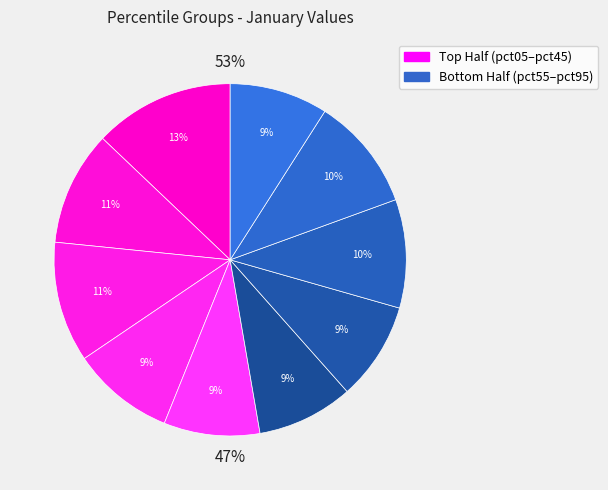

What percentage do pct65 and pct45 together represent?

17.8%